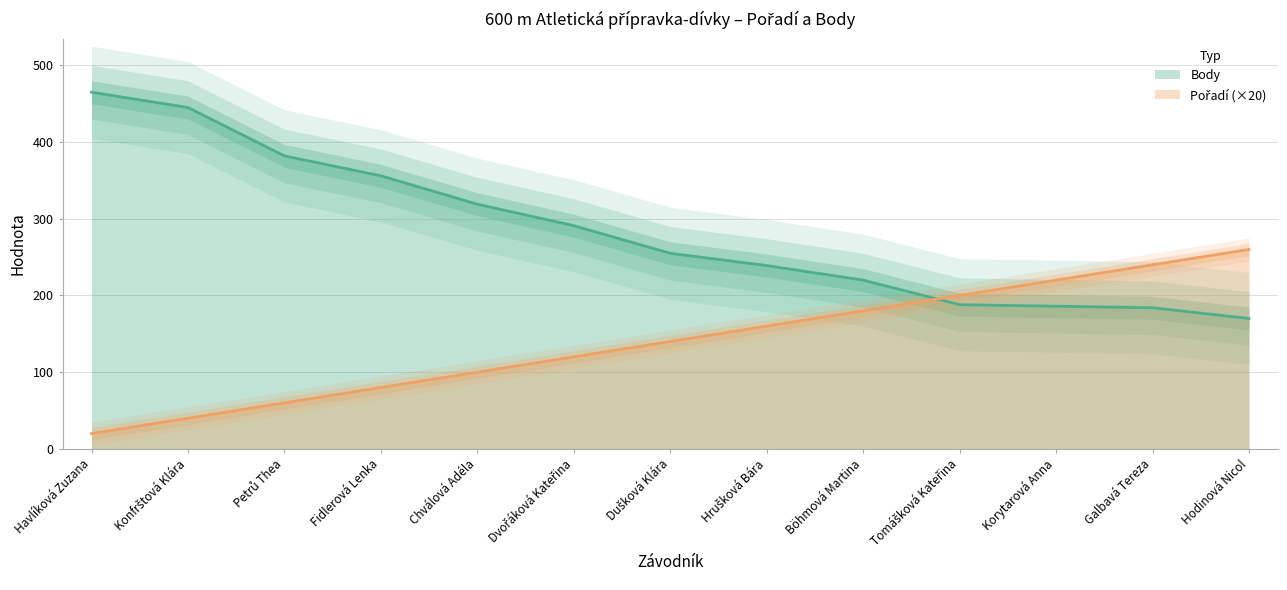

What is the maximum value for Pořadí?

260